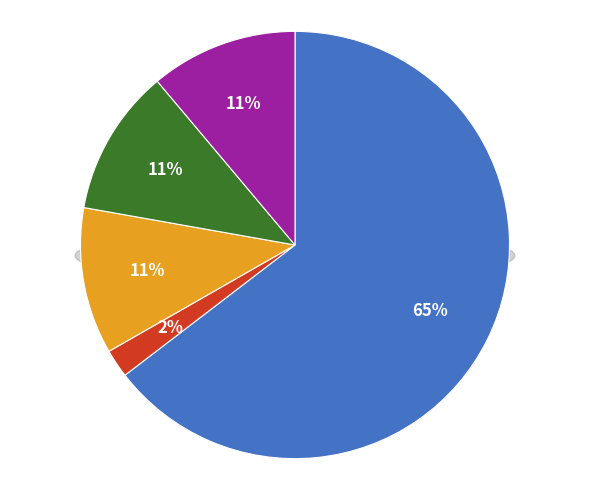

What is the change in value from ალექსანდრა ქელბაქიანი to კატო ივანეს ასული გოცაძე?

-4